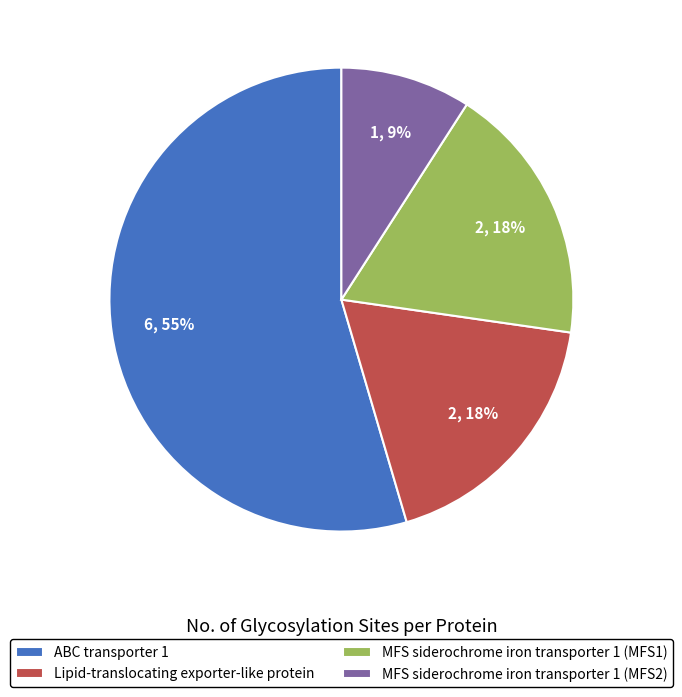

Count the number of slices in the pie.

4